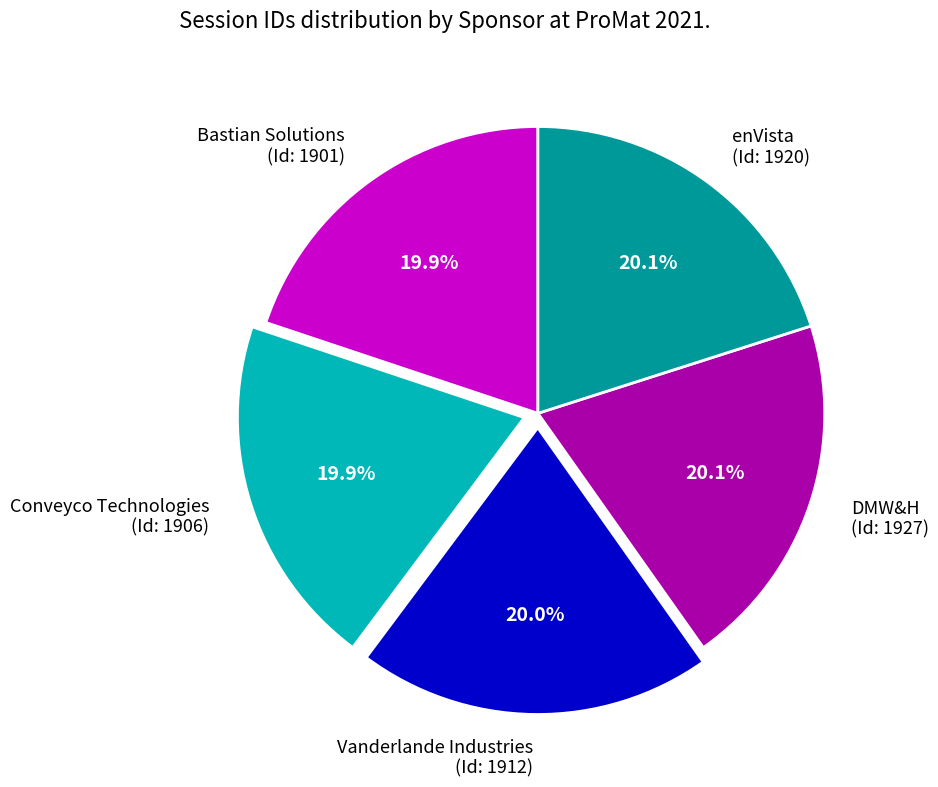

How many slices are in this pie chart?

5